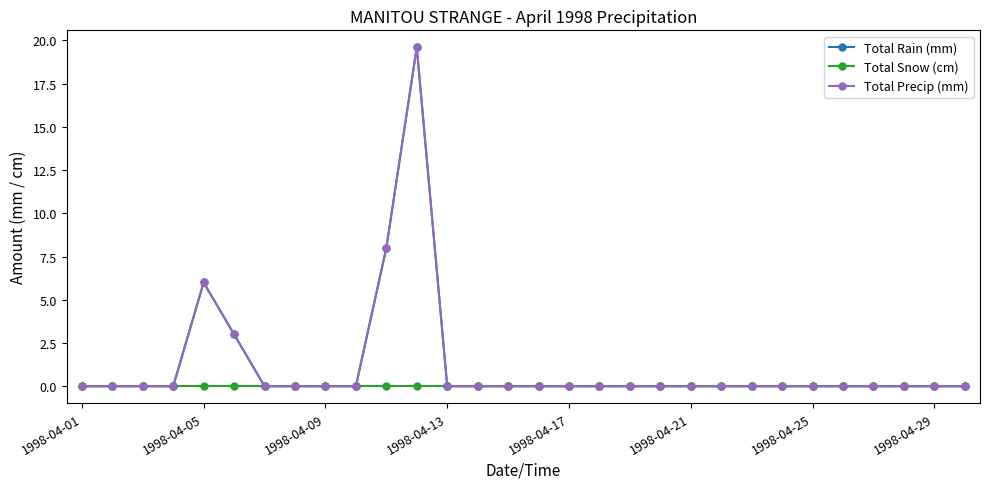

At how many categories does at least one series exceed 12?

1